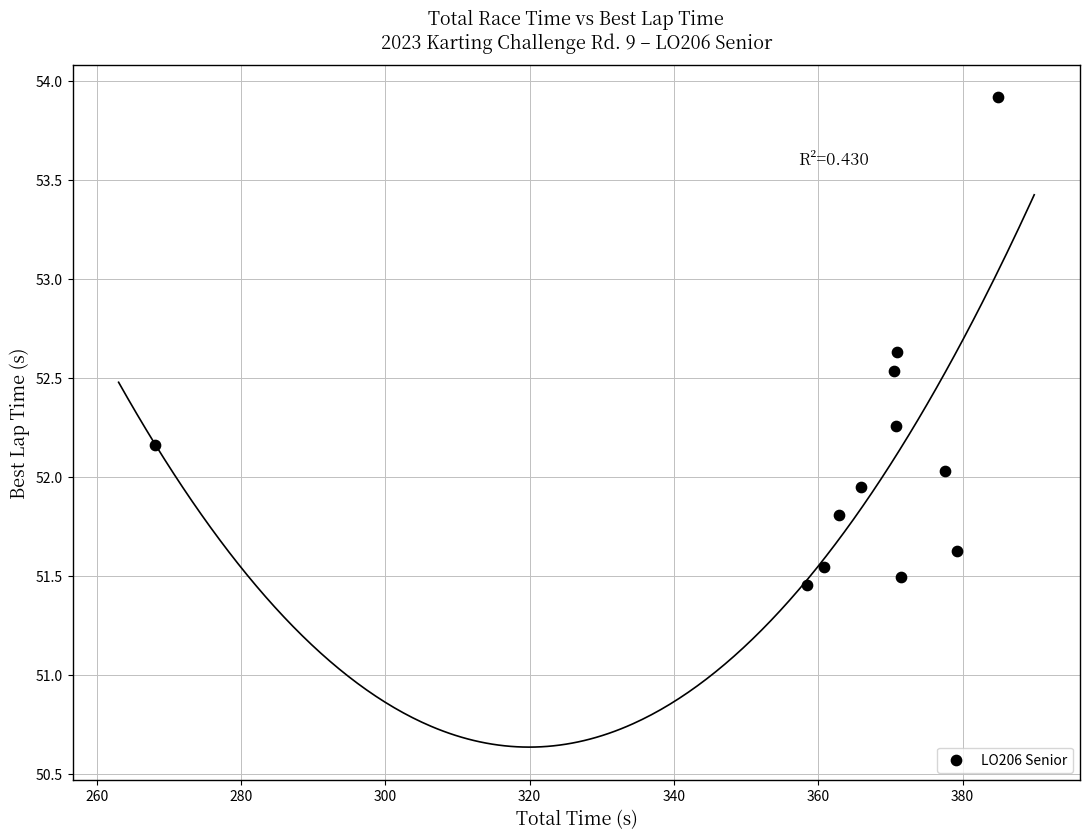

What is the average Y value?

52.1